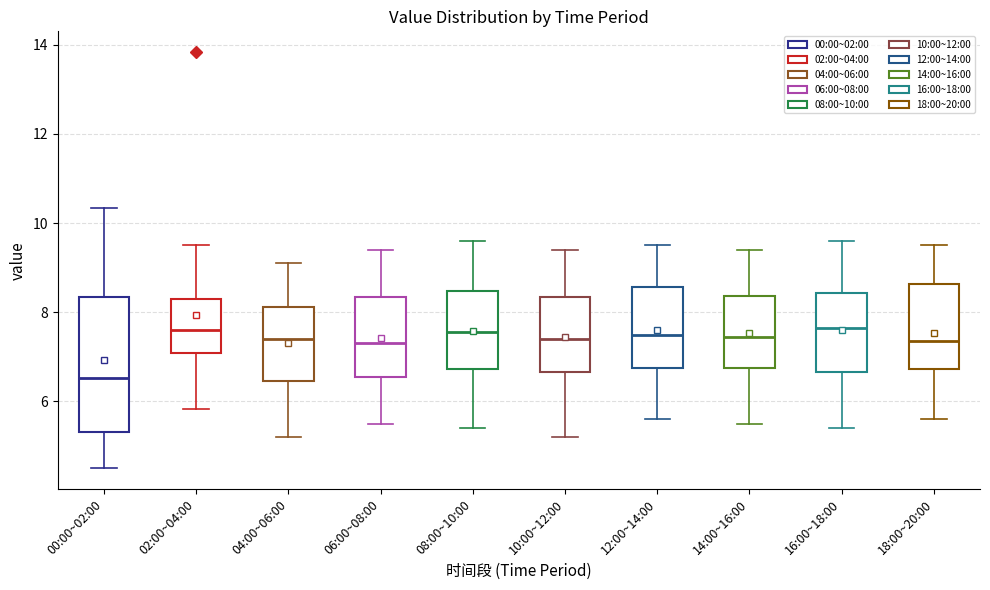

Reading left to right, transcribe this box plot: for each box, give where its median line is, the range the box spans, and where its two whiskers end, as read against the y-axis. The values are not printed on the chart, so give them approximately, as read against the axis.

00:00~02:00: median 6.6, box 5.4 to 8.4, whiskers 4.6 to 10.4
02:00~04:00: median 7.6, box 7.0 to 8.4, whiskers 5.8 to 9.6
04:00~06:00: median 7.4, box 6.4 to 8.2, whiskers 5.2 to 9.2
06:00~08:00: median 7.4, box 6.6 to 8.4, whiskers 5.6 to 9.4
08:00~10:00: median 7.6, box 6.8 to 8.4, whiskers 5.4 to 9.6
10:00~12:00: median 7.4, box 6.6 to 8.4, whiskers 5.2 to 9.4
12:00~14:00: median 7.6, box 6.8 to 8.6, whiskers 5.6 to 9.6
14:00~16:00: median 7.4, box 6.8 to 8.4, whiskers 5.6 to 9.4
16:00~18:00: median 7.6, box 6.6 to 8.4, whiskers 5.4 to 9.6
18:00~20:00: median 7.4, box 6.8 to 8.6, whiskers 5.6 to 9.6